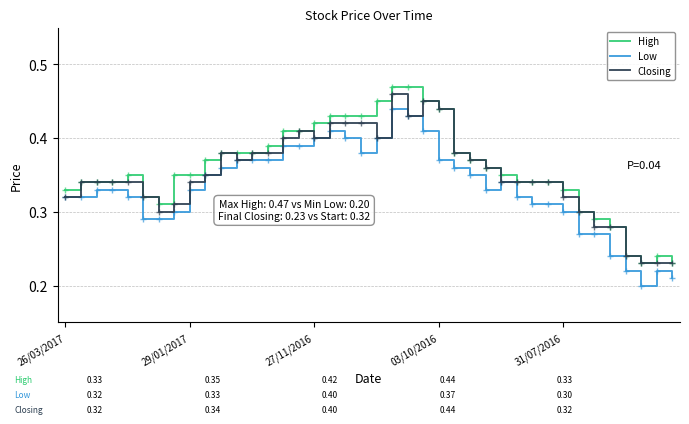

List the series in order of their peak value, highest first.

High, Closing, Low